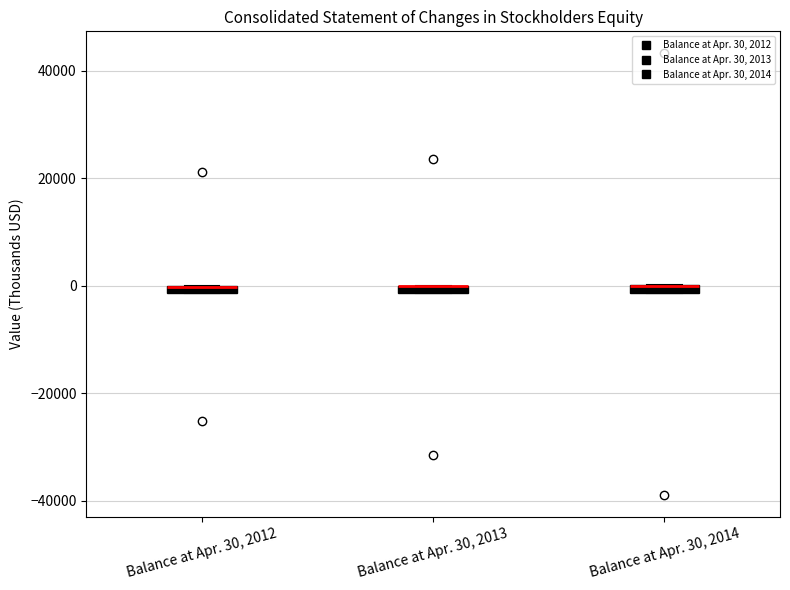

Where is the lower edge of the box for Balance at Apr. 30, 2014 on the y-axis? The values are not printed on the chart, so give them approximately, as read against the axis.

-2000